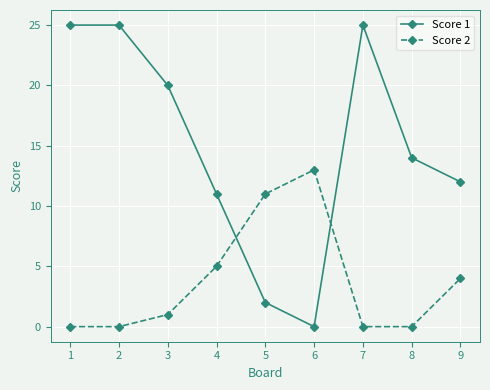

Which series has the widest spread of values?

Score 1